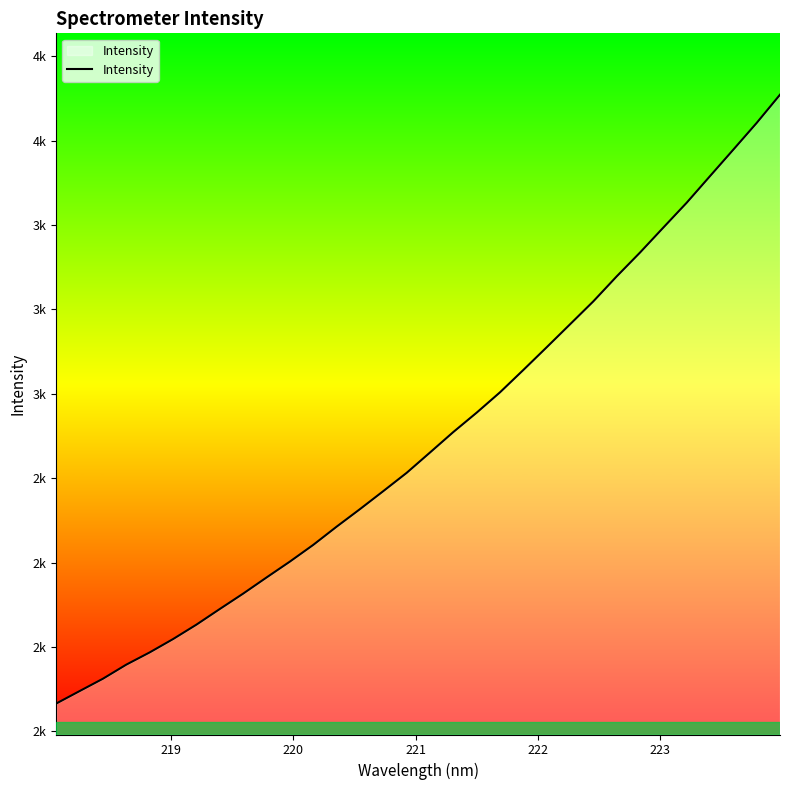

True or false: there are more than 2 points higher than both neighbors.

False